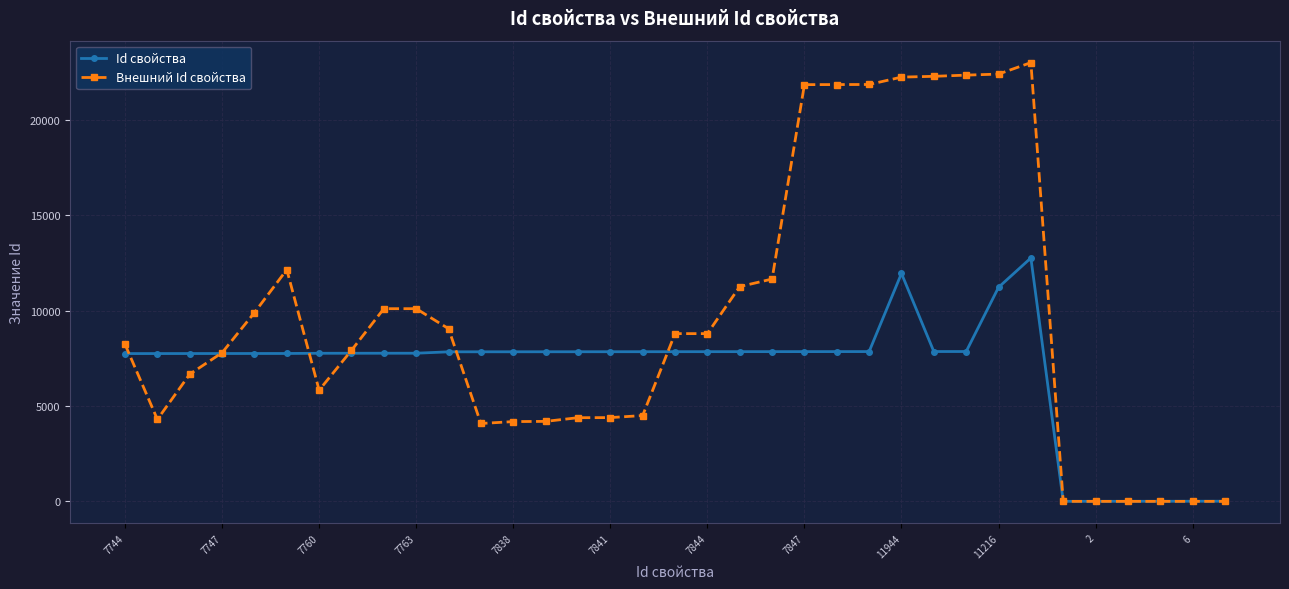

Rank the series by their maximum value, from highest to lowest.

Внешний Id свойства, Id свойства